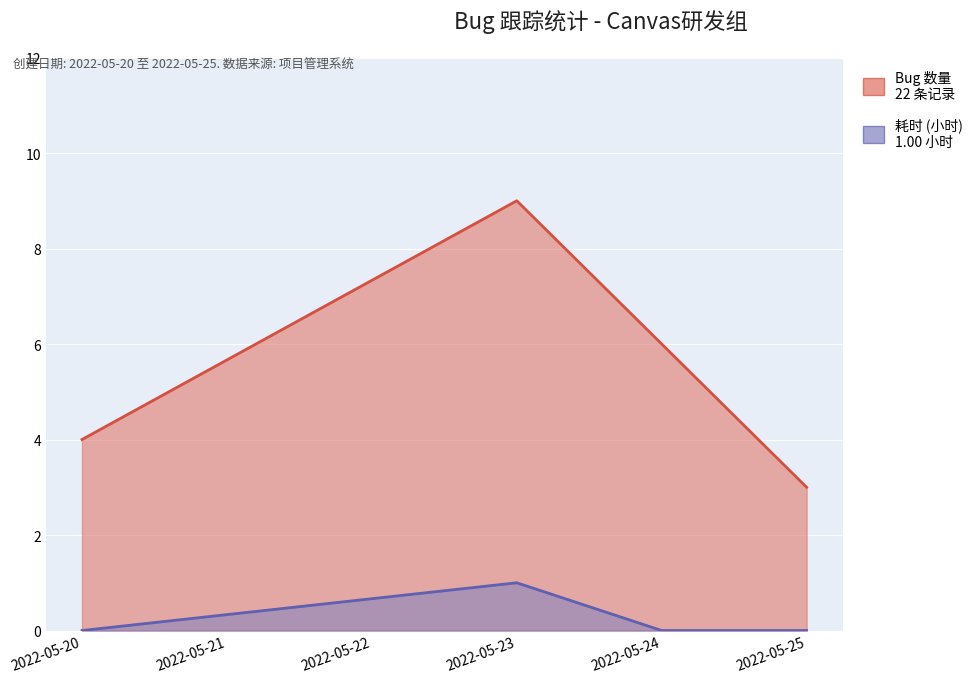

Which series has the largest range (max minus min)?

Bug 数量